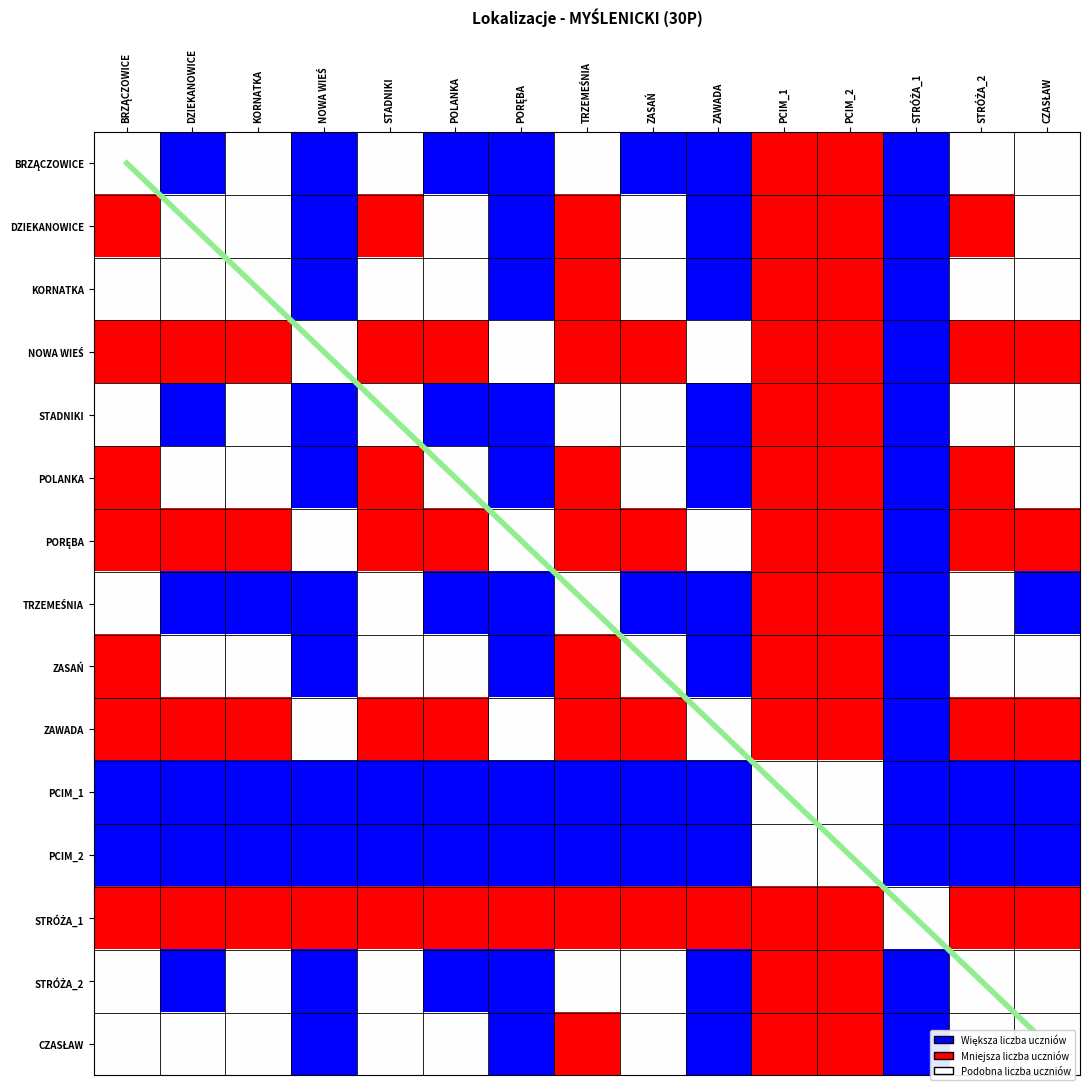

The BRZĄCZOWICE series shows 1 at DZIEKANOWICE. True or false?

False